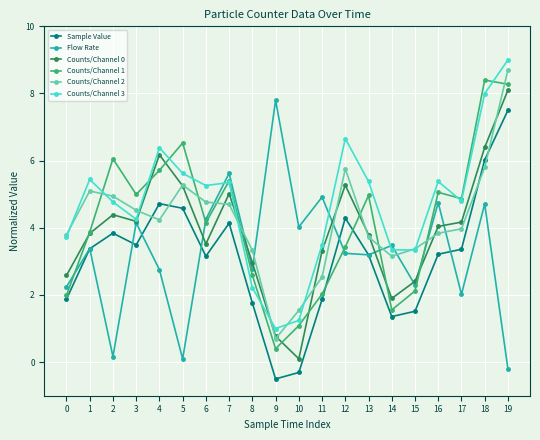

The Counts/Channel 1 series shows 3.4 at 12. True or false?

True